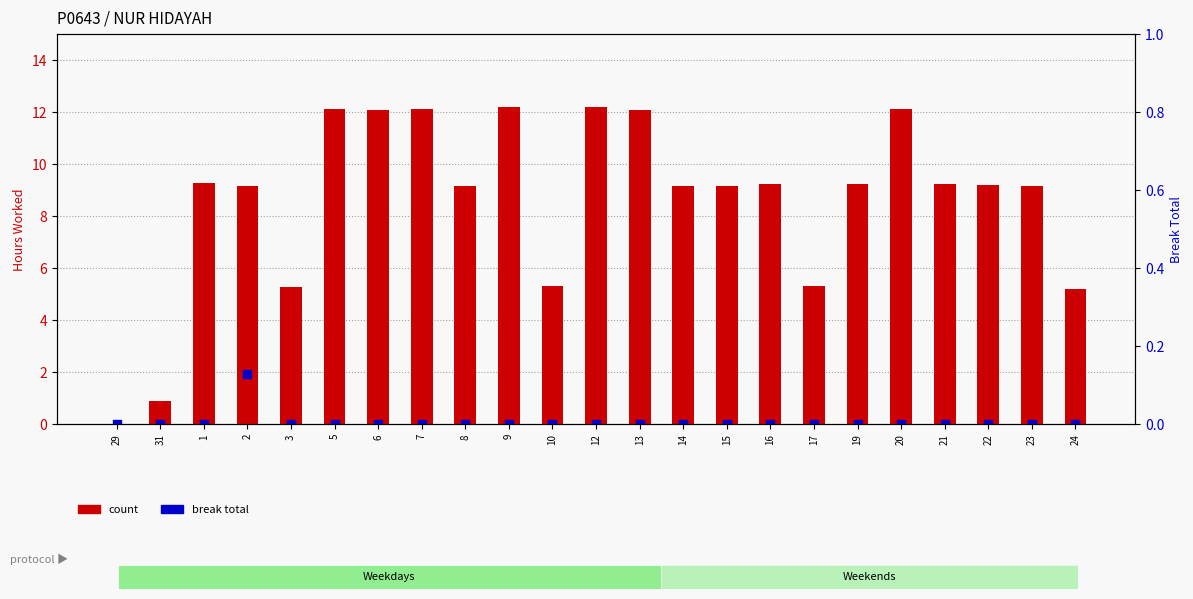

At which category is the sum across all series the highest?

12